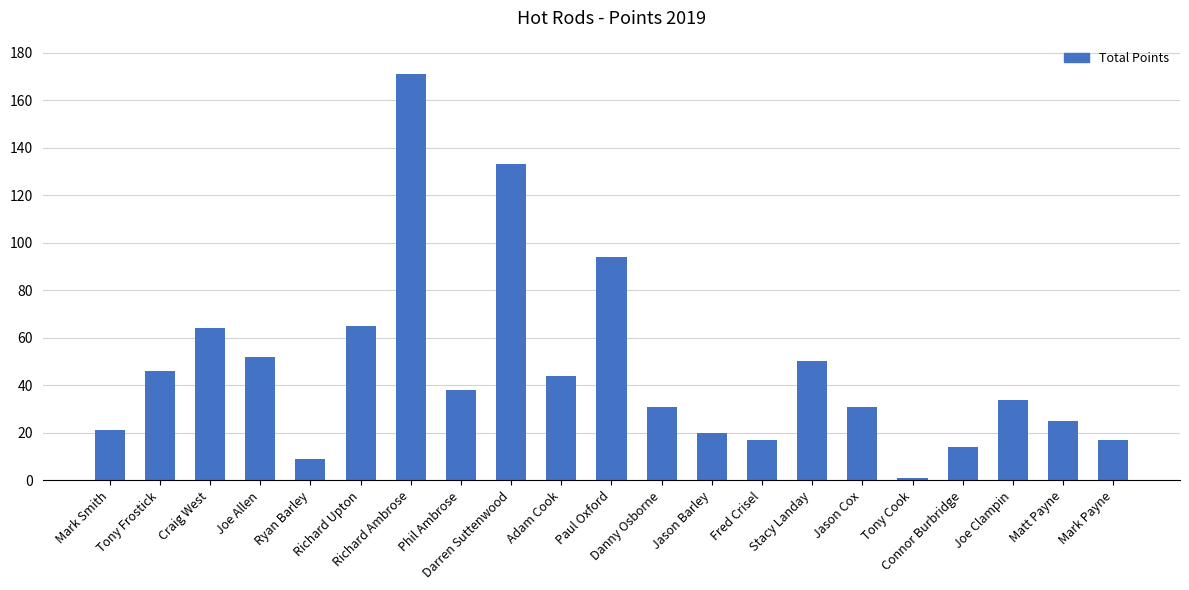

Count the number of data series in this chart.

1